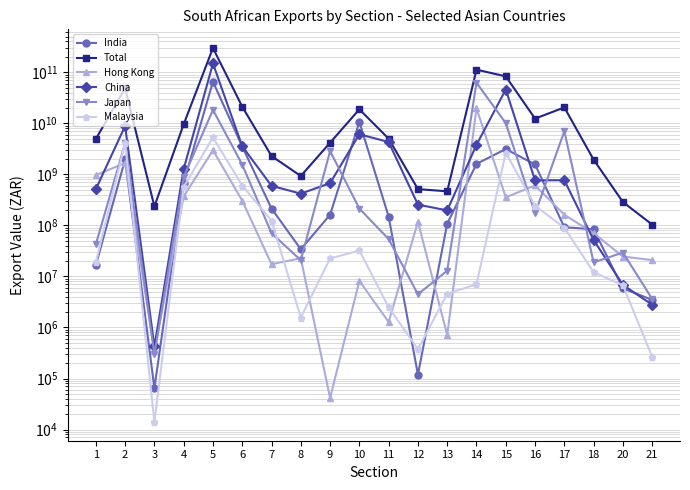

Between 17 and 21, which is larger?

17